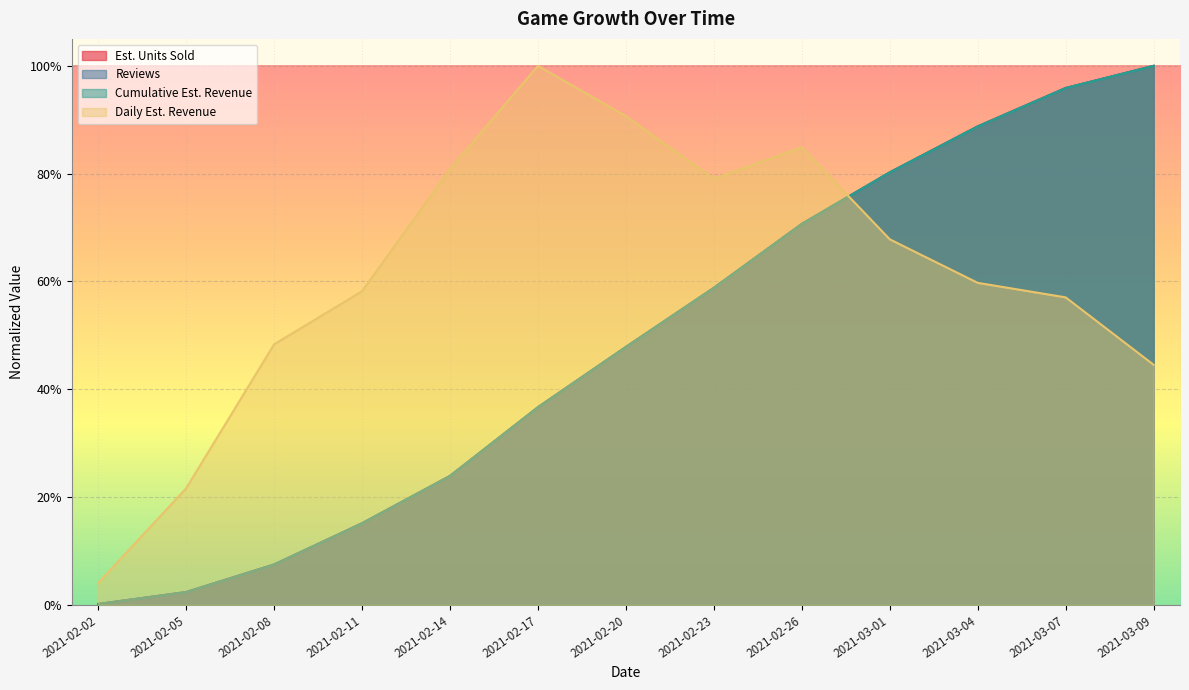

The value of Est. Units Sold at 2021-02-08 is 0.1. True or false?

True